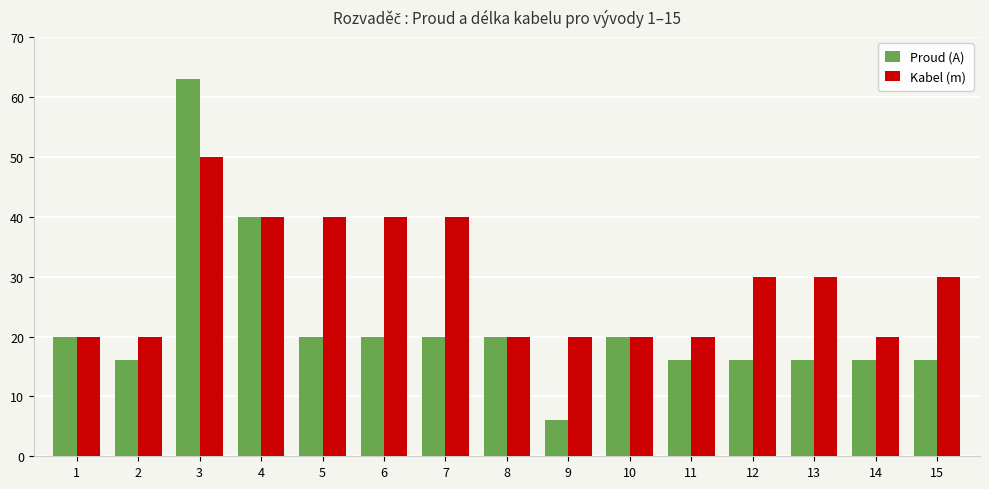

At how many categories does at least one series exceed 25?

8